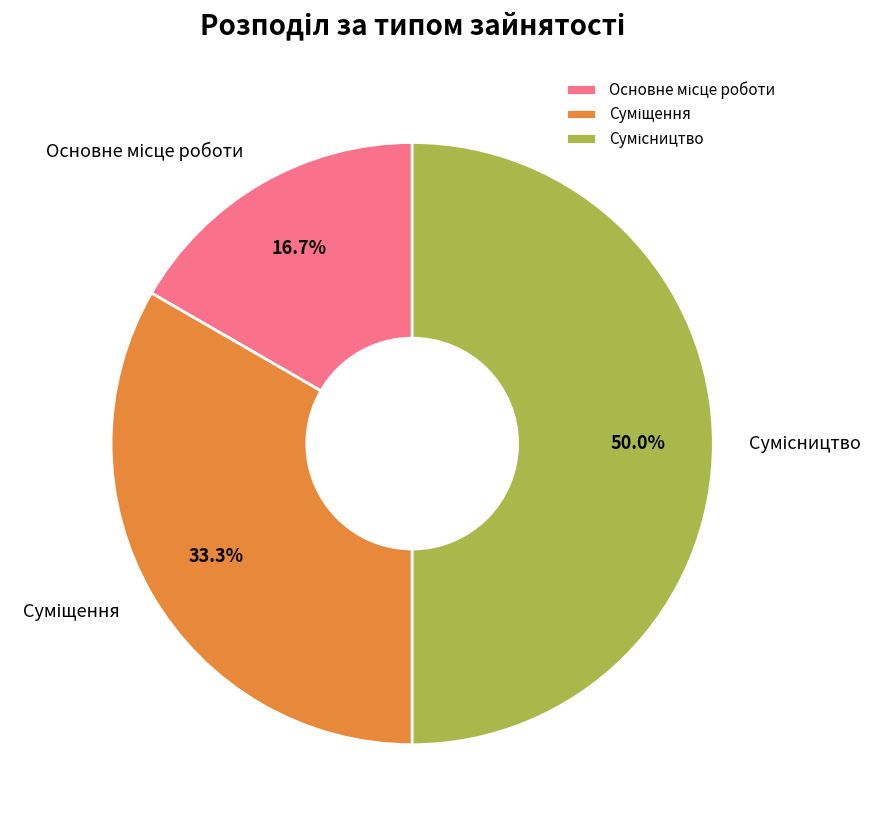

Does any single category account for the majority?

No